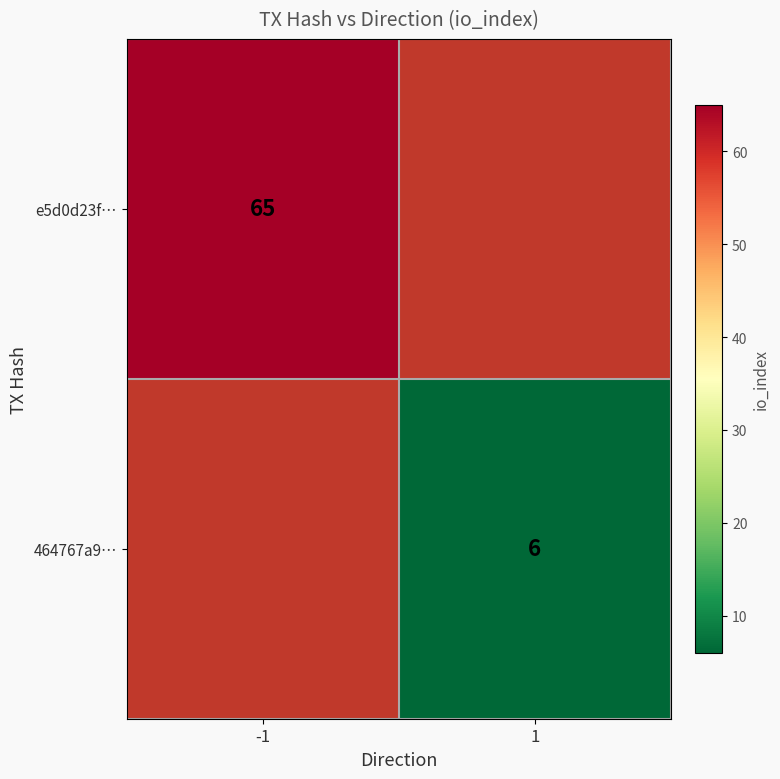

Which label corresponds to the smallest value in the chart?

1